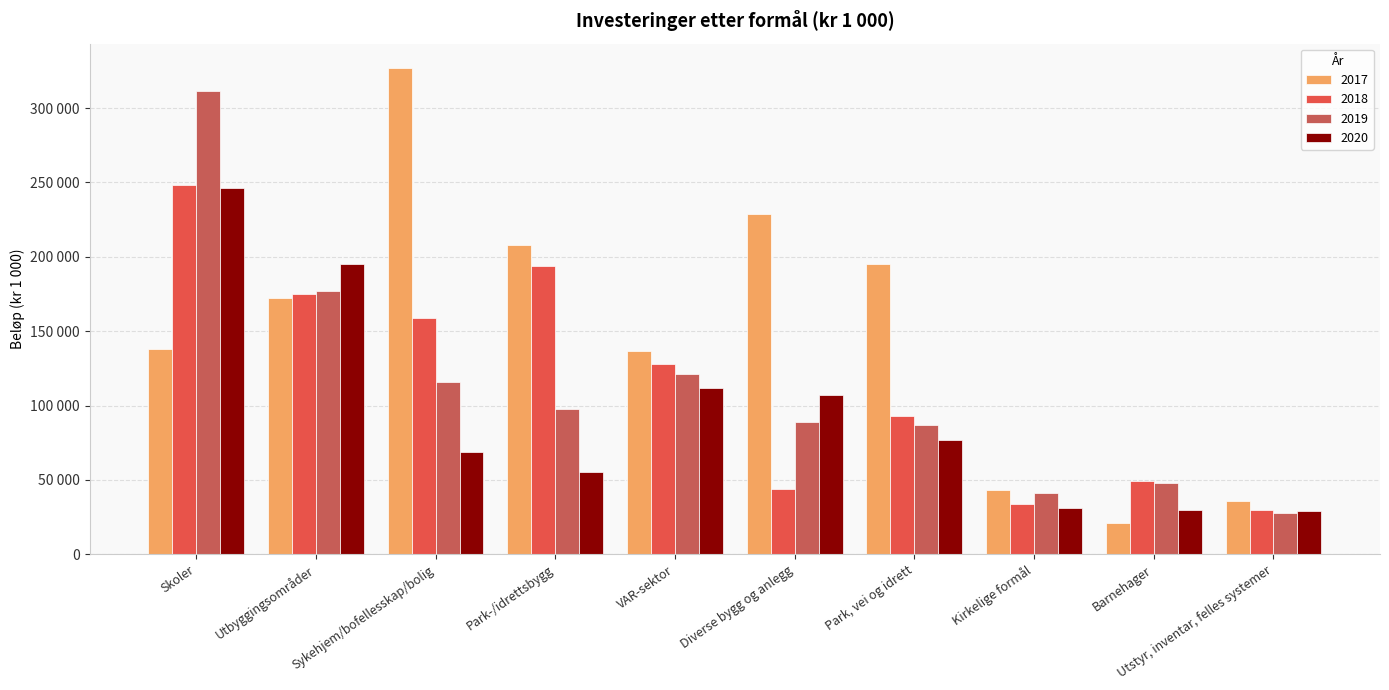

Which series has the widest spread of values?

2017